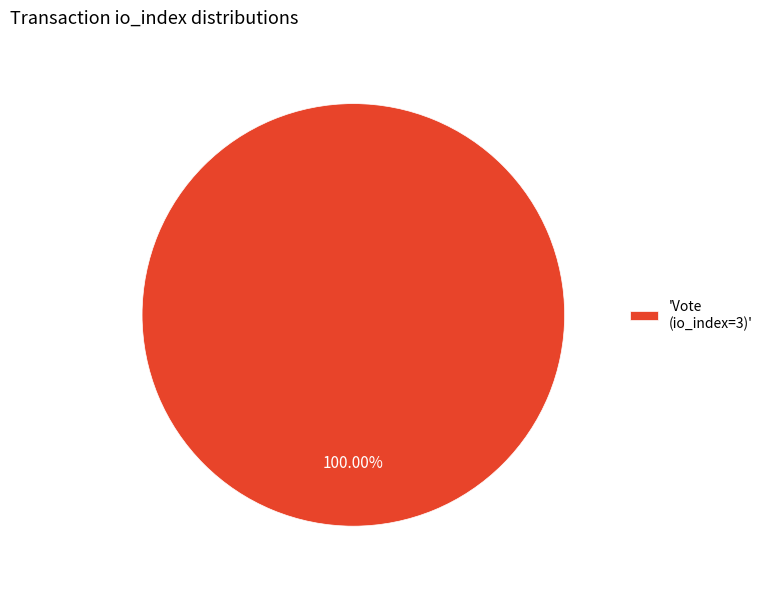

What is the majority slice?

'Vote (io_index=3)'